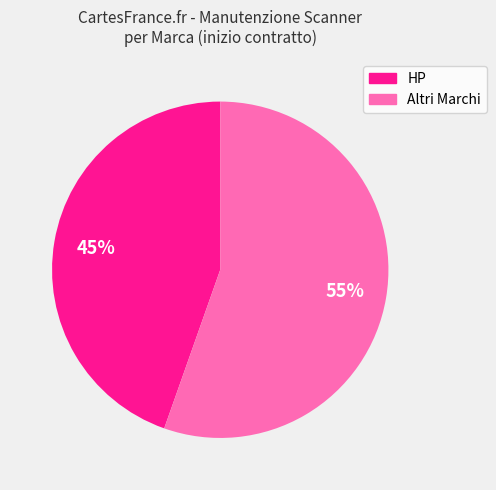

Is there any slice that represents more than half of the pie?

Yes